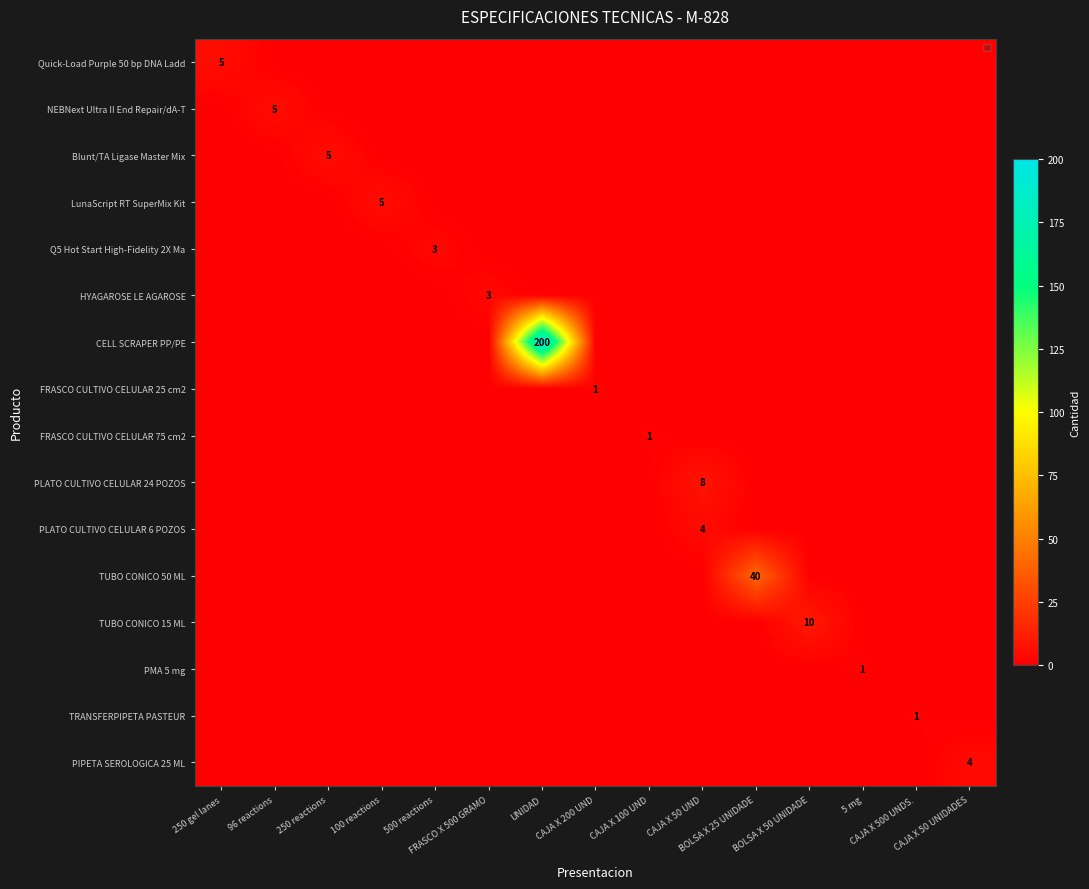

What is the sum of all LunaScript RT SuperMix Kit values?

5